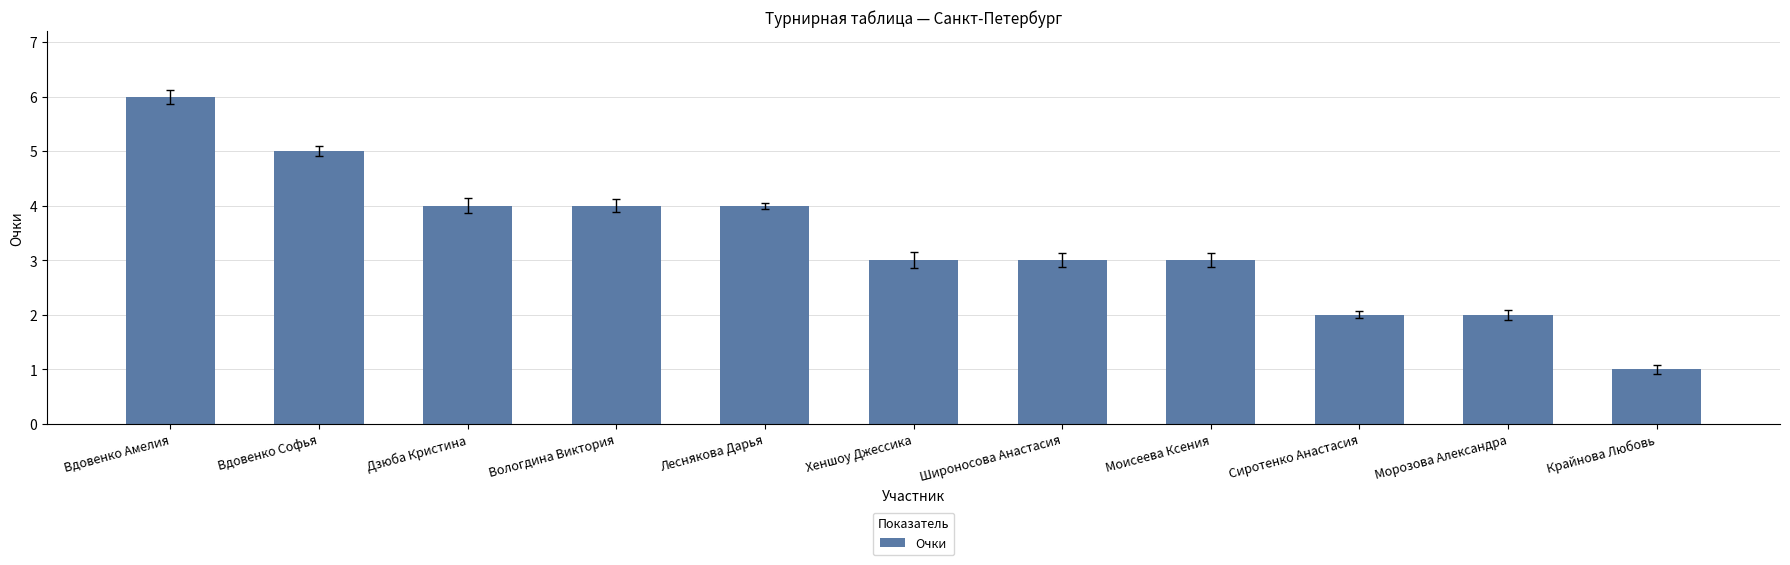

The chart shows a value of 1 at Широносова Анастасия. True or false?

False